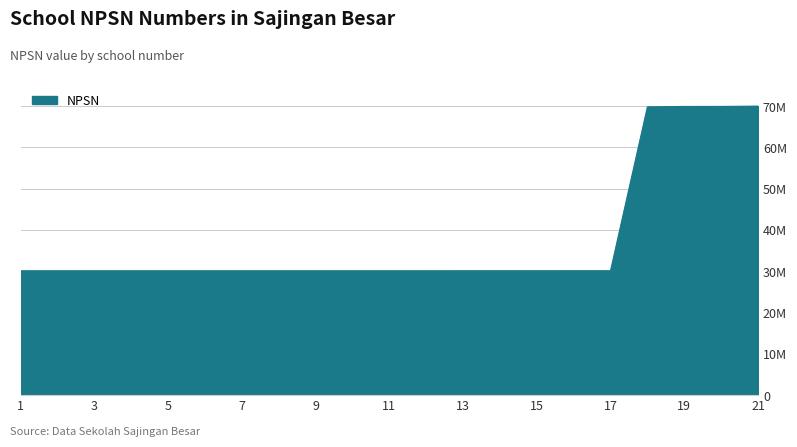

Does the chart have visible grid lines?

Yes